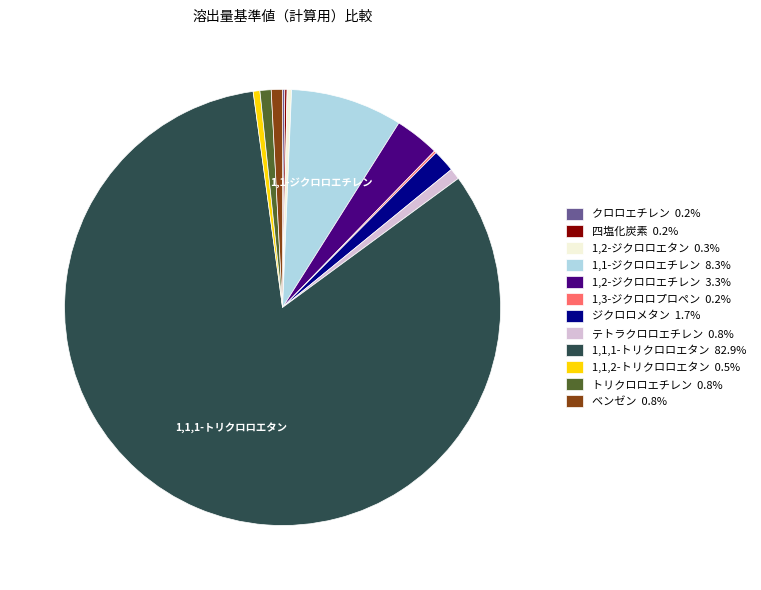

Is there any slice that represents more than half of the pie?

Yes